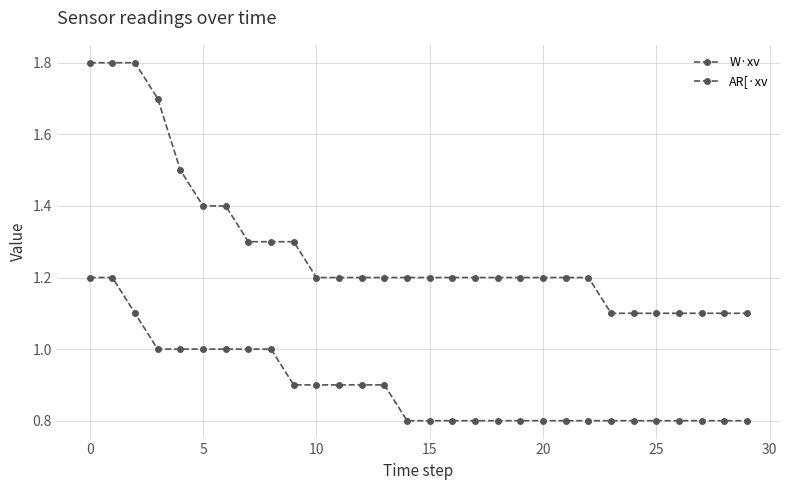

How many lines are shown in the chart?

2